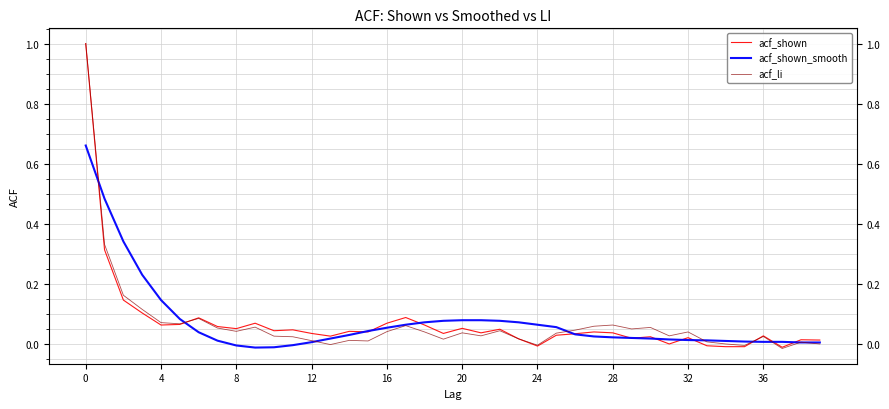

What is the total value across all series at 19?

0.1